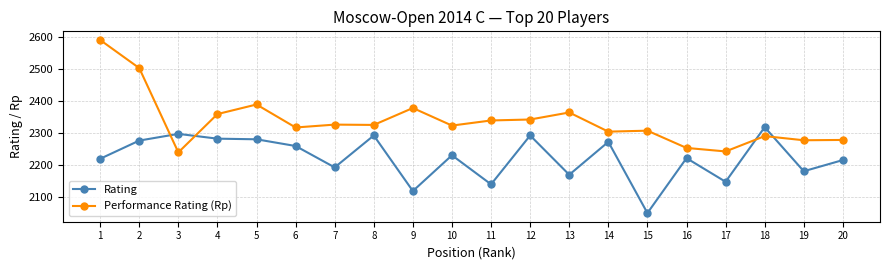

What is the minimum value shown in the chart?

2050